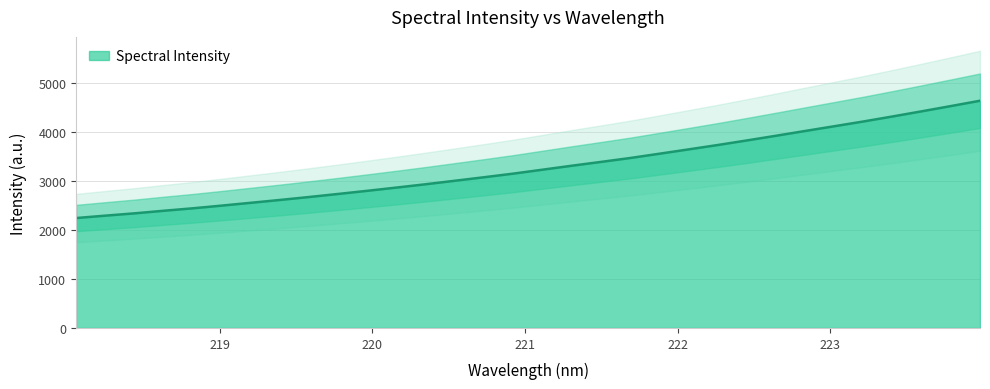

What is the smallest value displayed?

2245.8